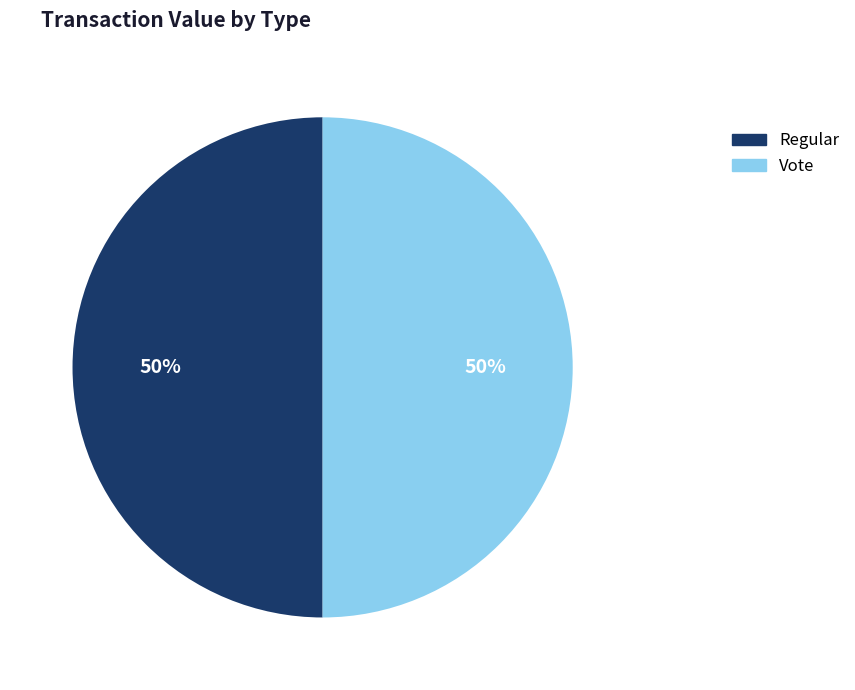

True or false: Regular accounts for 50% of the total.

True